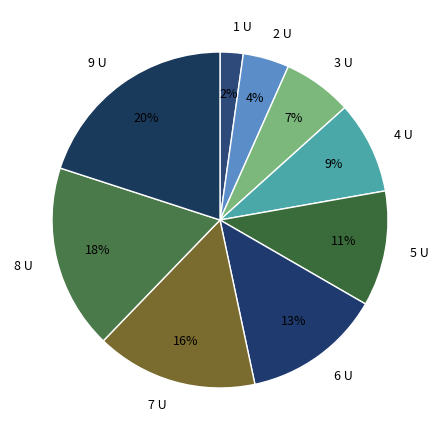

Does 8 account for over 50% of the chart?

No